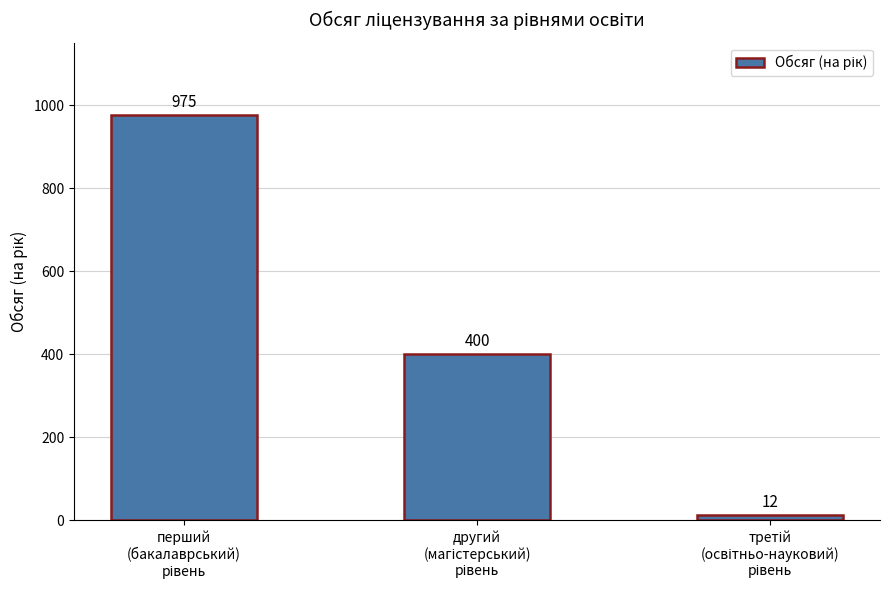

What is the smallest value displayed?

12